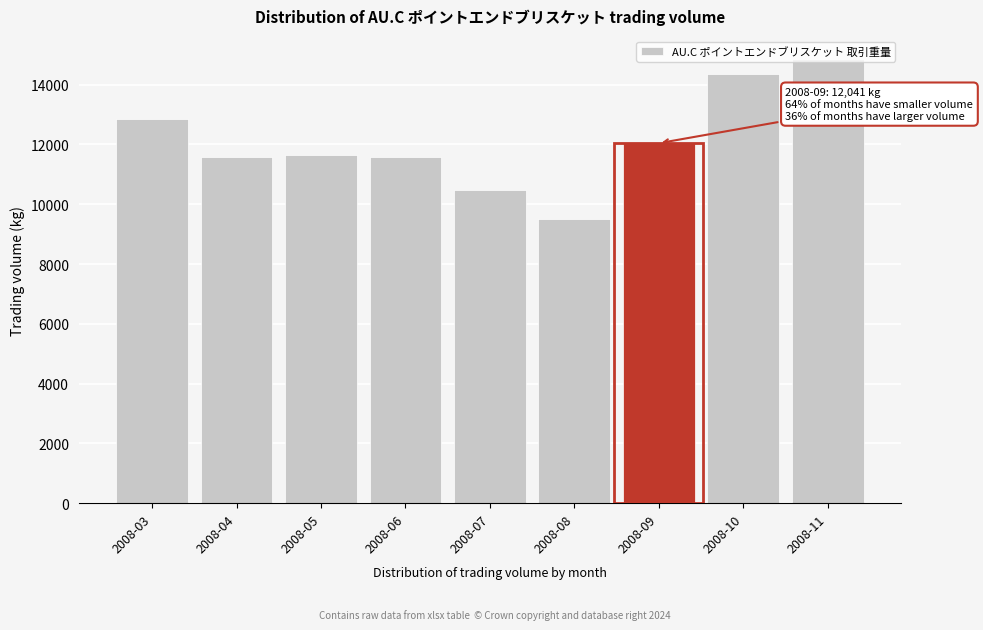

What is the minimum value shown in the chart?

9496